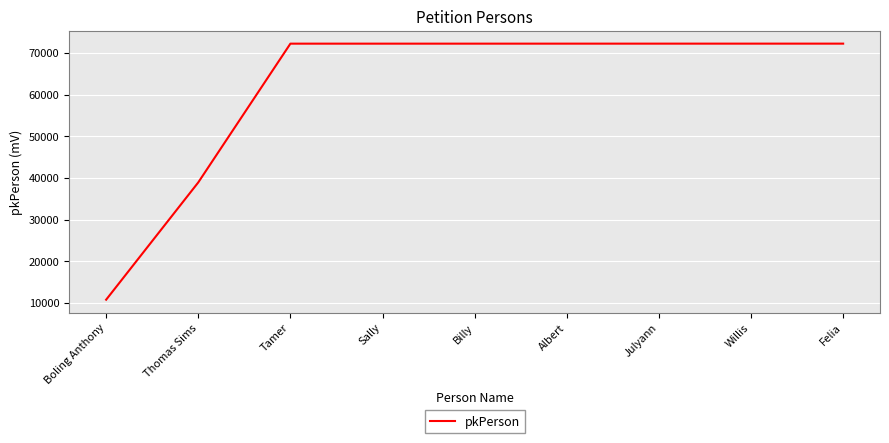

What value does the data have at Tamer?

72240